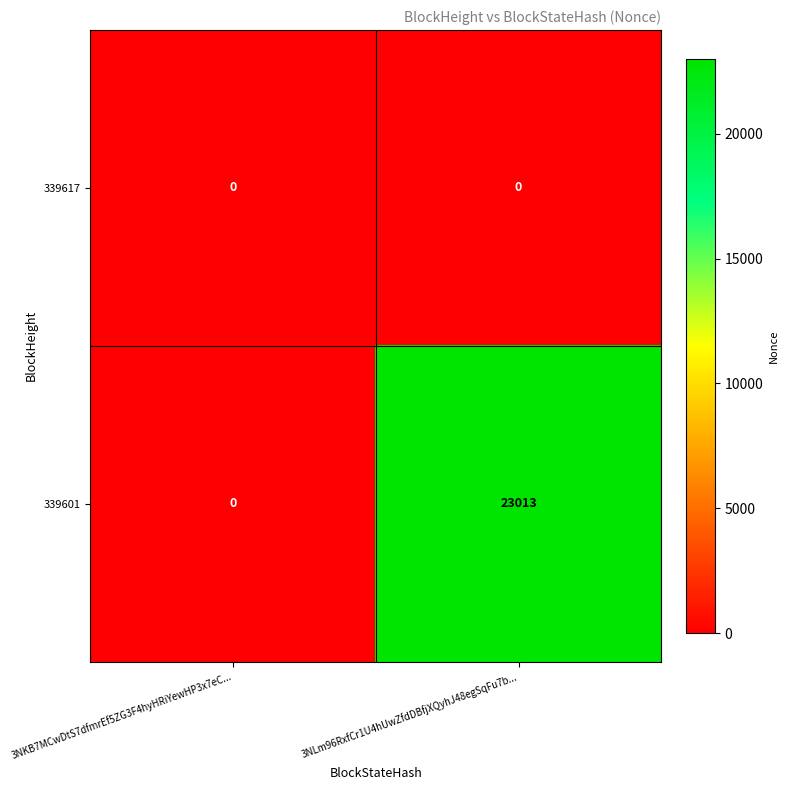

Between 3NKB7MCwDtS7dfmrEf5ZG3F4hyHRiYewHP3x7eC... and 3NLm96RxfCr1U4hUwZfdDBfjXQyhJ48egSqFu7b..., which series saw the biggest shift?

339601